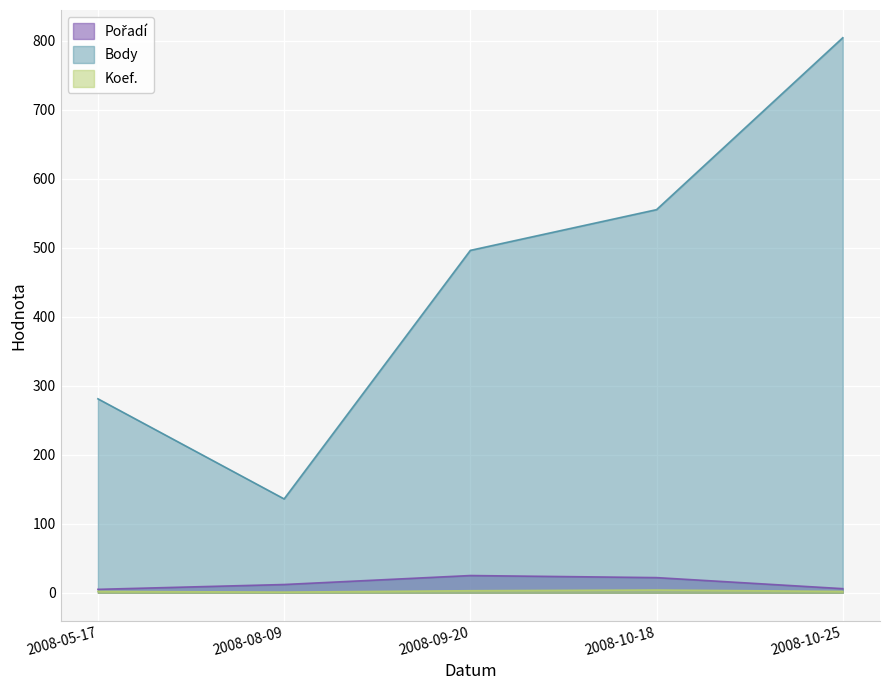

What is the difference between the Body values at 2008-10-25 and 2008-10-18?

249